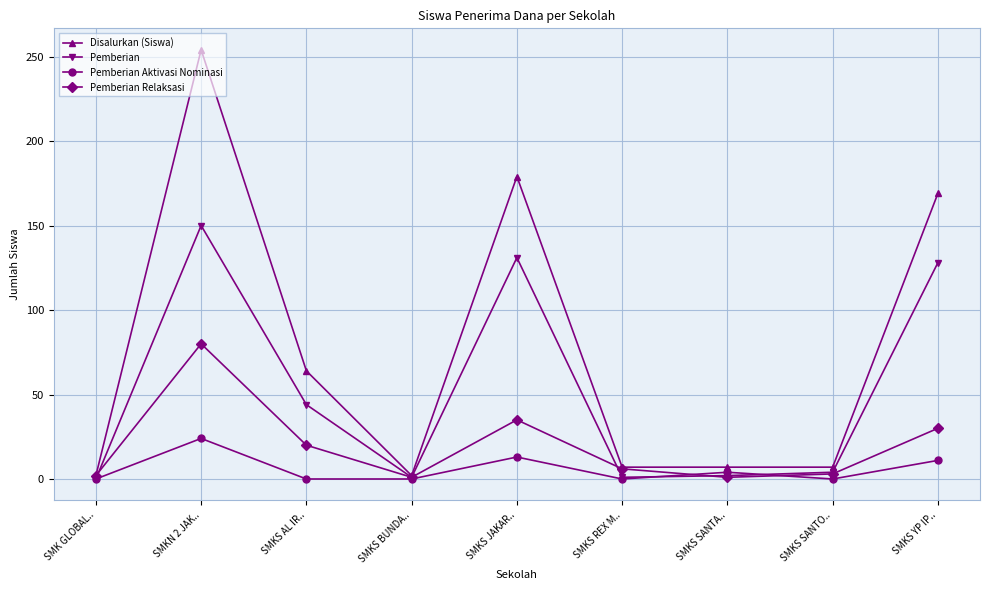

At how many categories does at least one series exceed 84?

3